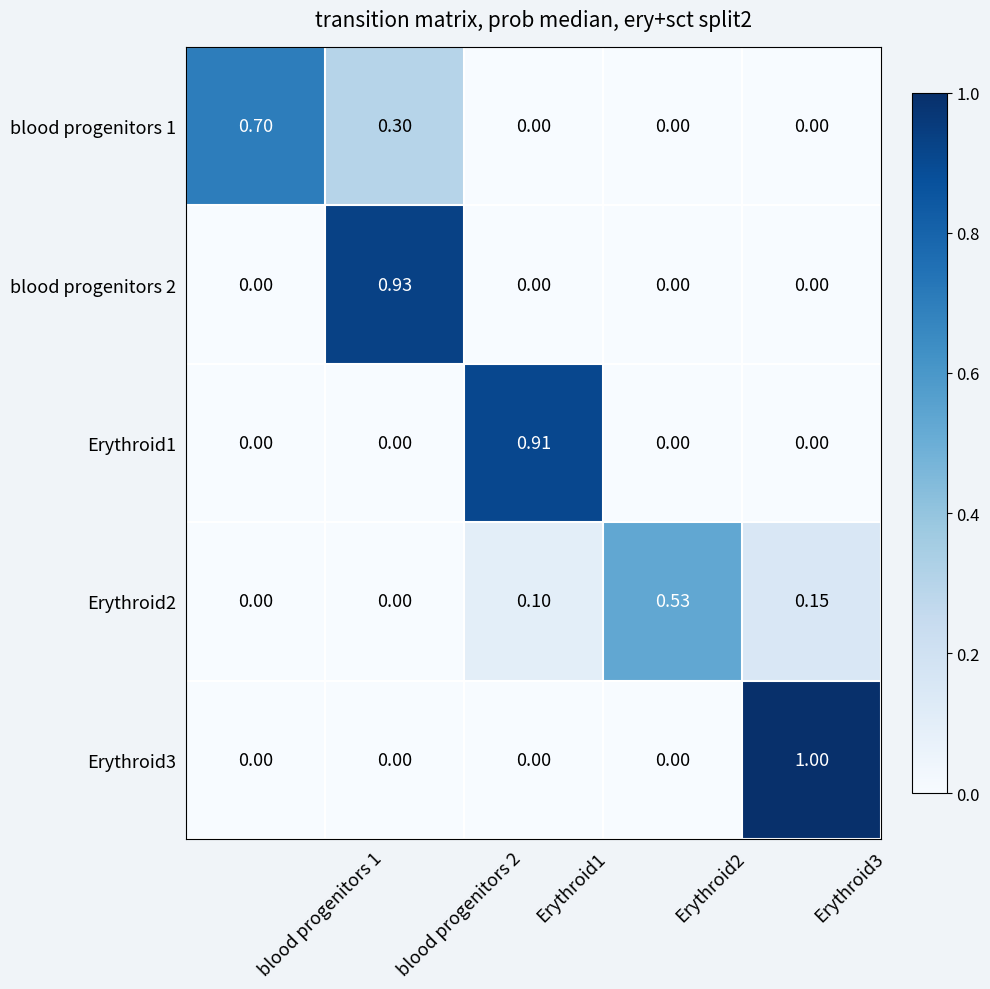

How many series are shown in this chart?

5